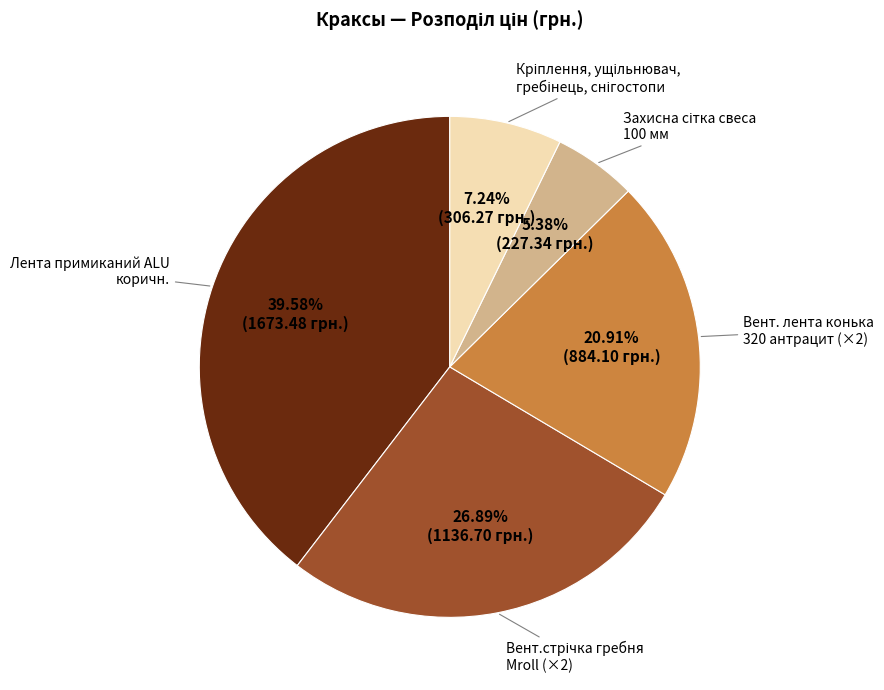

Does any single category account for the majority?

No